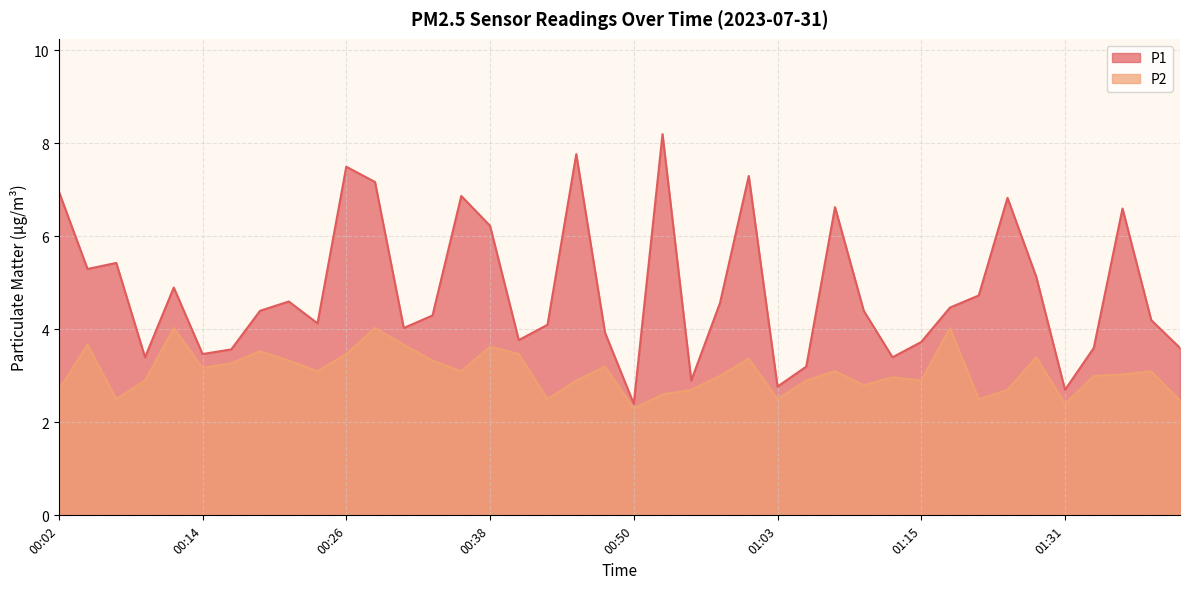

Count the number of categories in the chart.

40